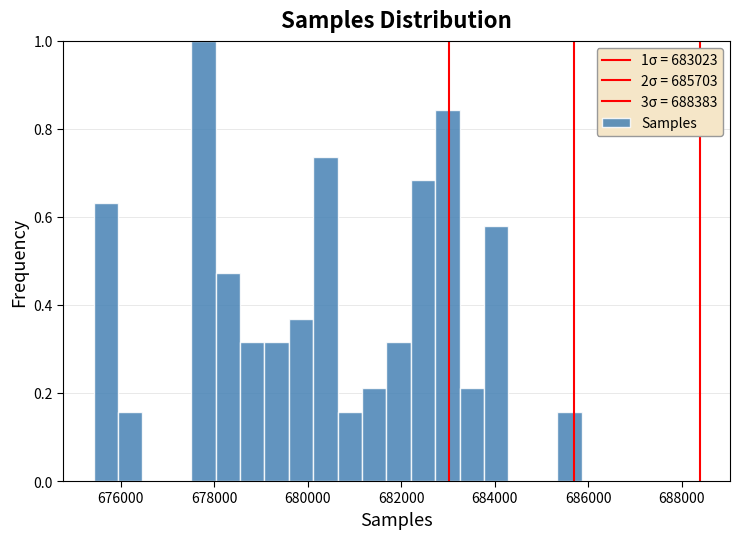

Read against the x-axis, roughly where is the centre of the tallest bar?

677800